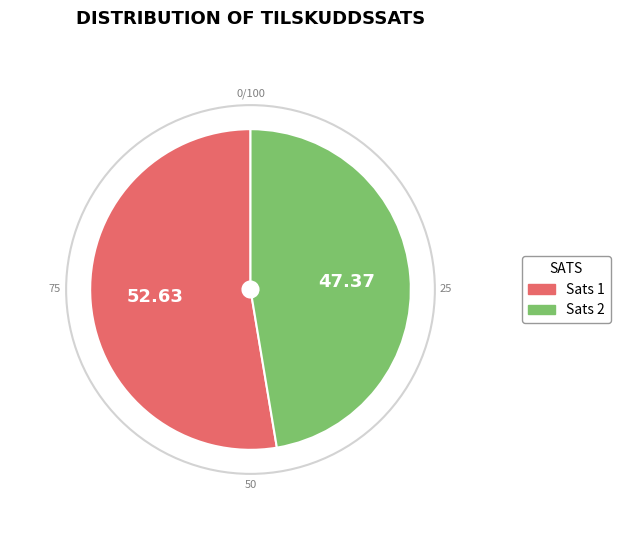

What is the ratio of the value at Sats 1 to the value at Sats 2?

1.1